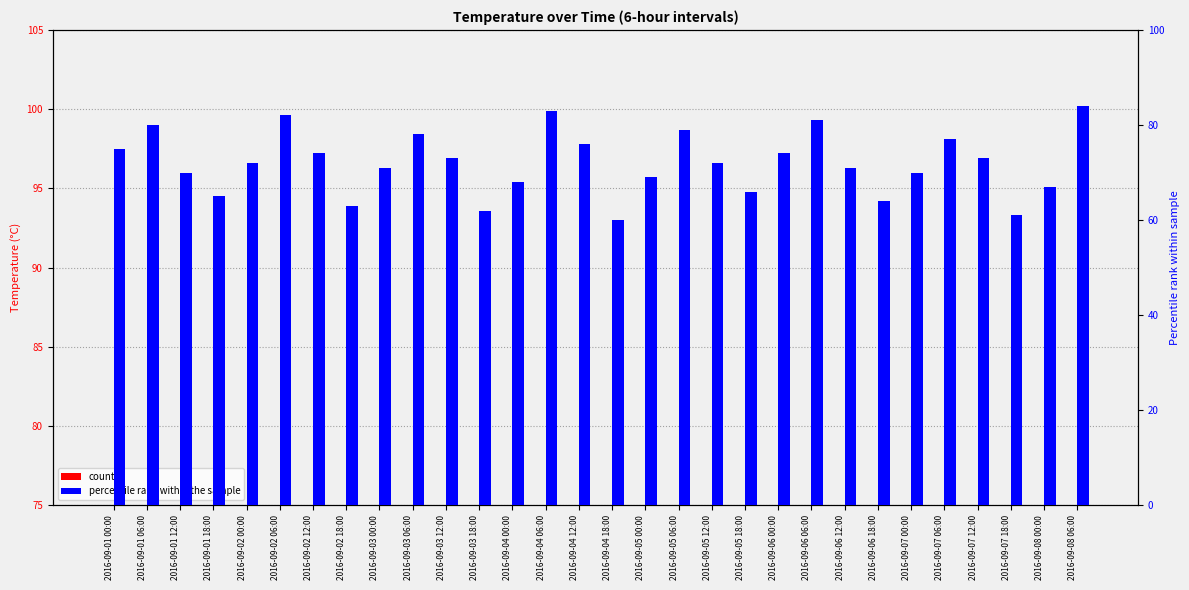

Is it true that count equals 30.1 at 2016-09-01 06:00?

True